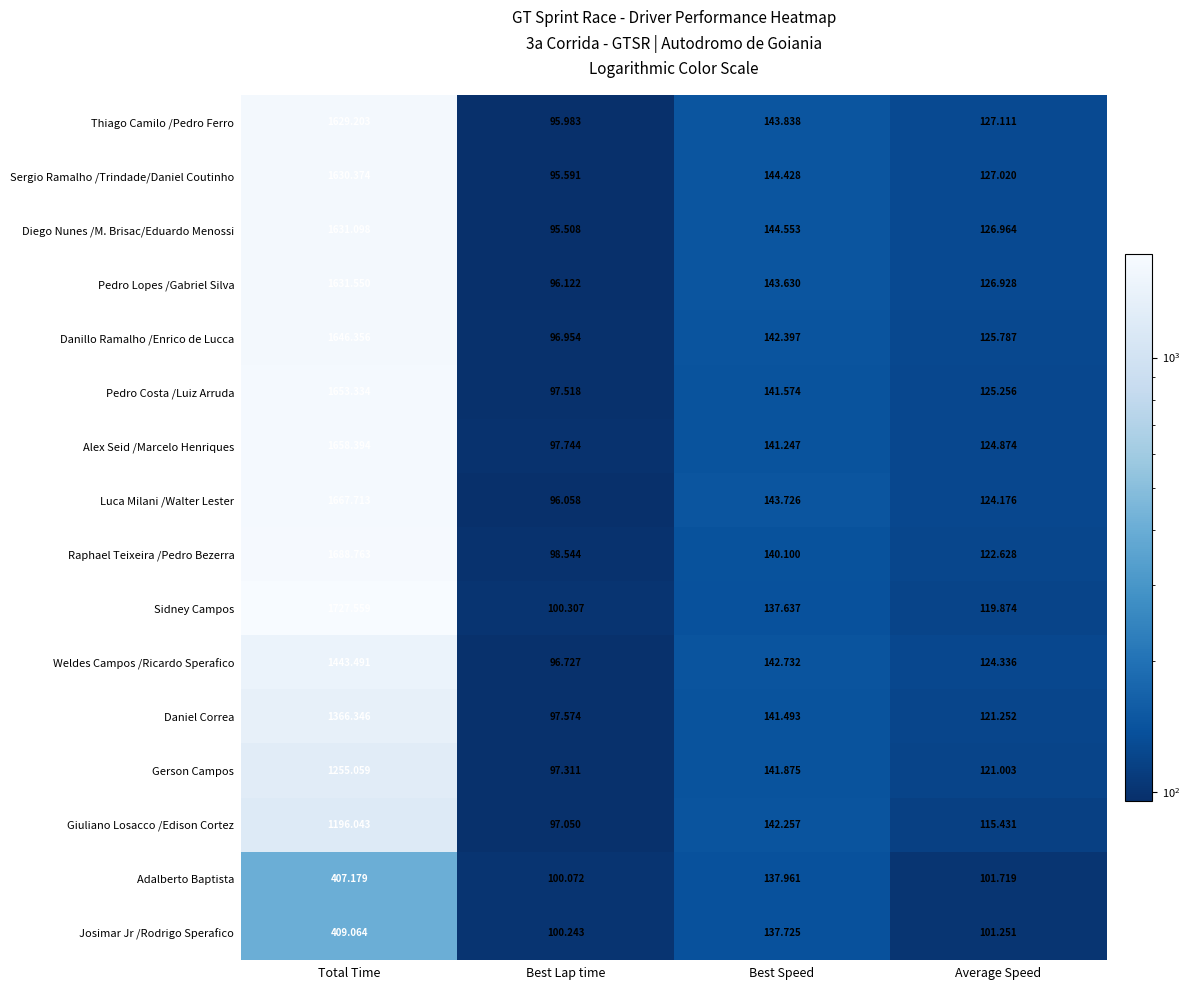

At which category is the sum across all series the highest?

Total Time